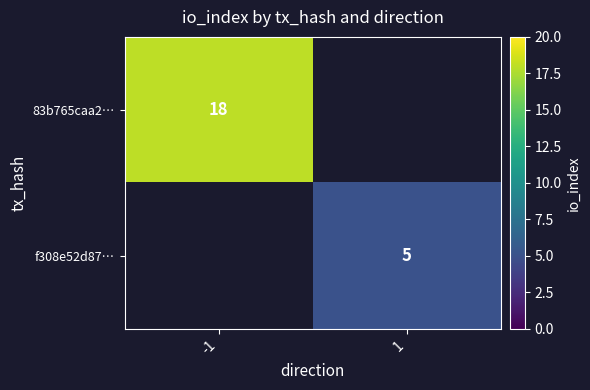

The f308e52d87… series shows 5 at 1. True or false?

True